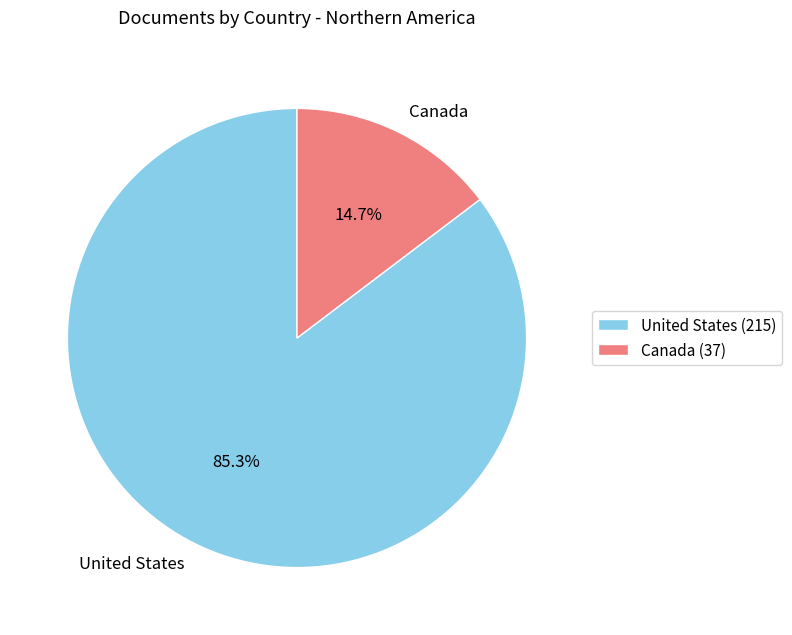

How many slices are in this pie chart?

2